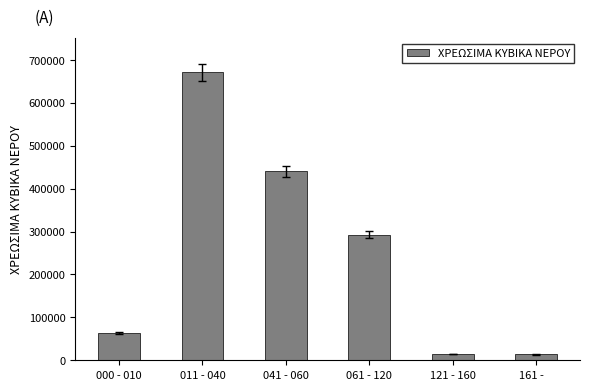

Is it true that the value at 061 - 120 is 468506?

False